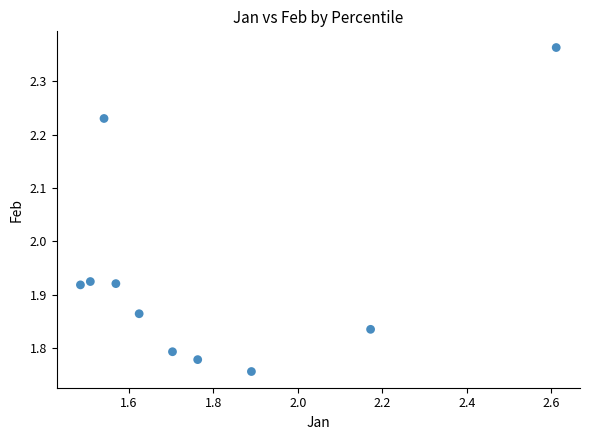

What is the range of Y values (max minus min)?

0.6